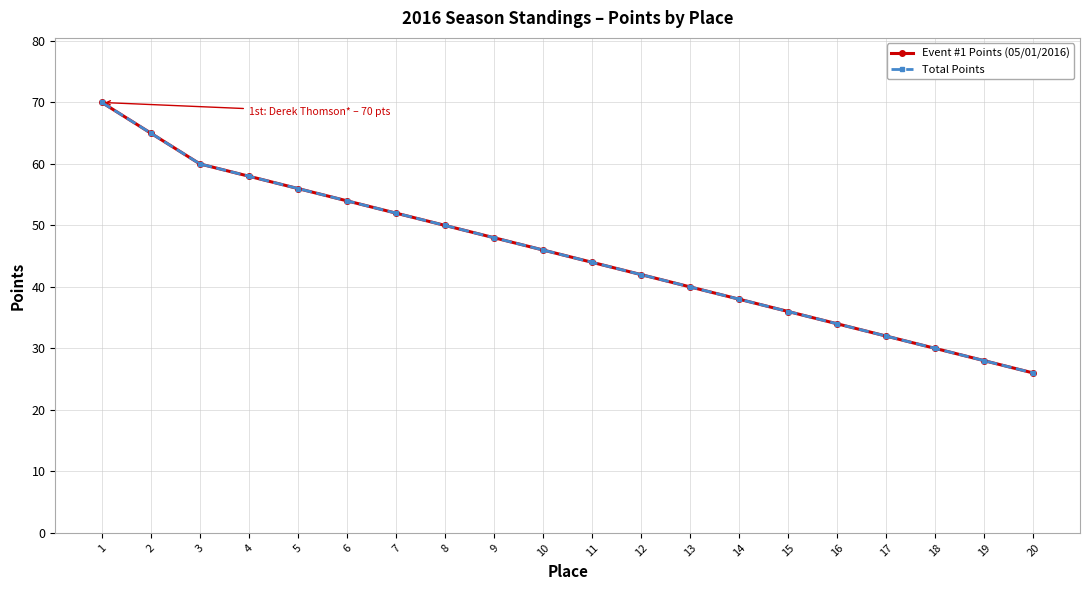

Is this an area chart (filled region under the line)?

No